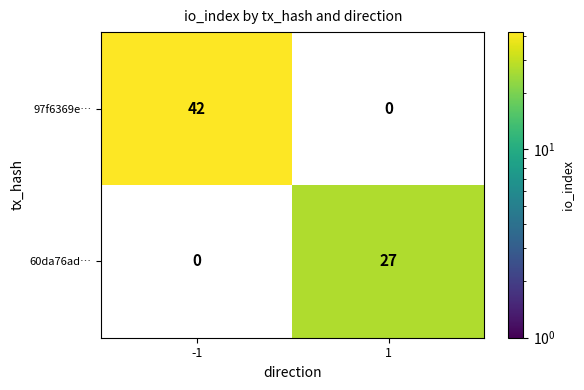

Which series has the largest total across all categories?

97f6369e…